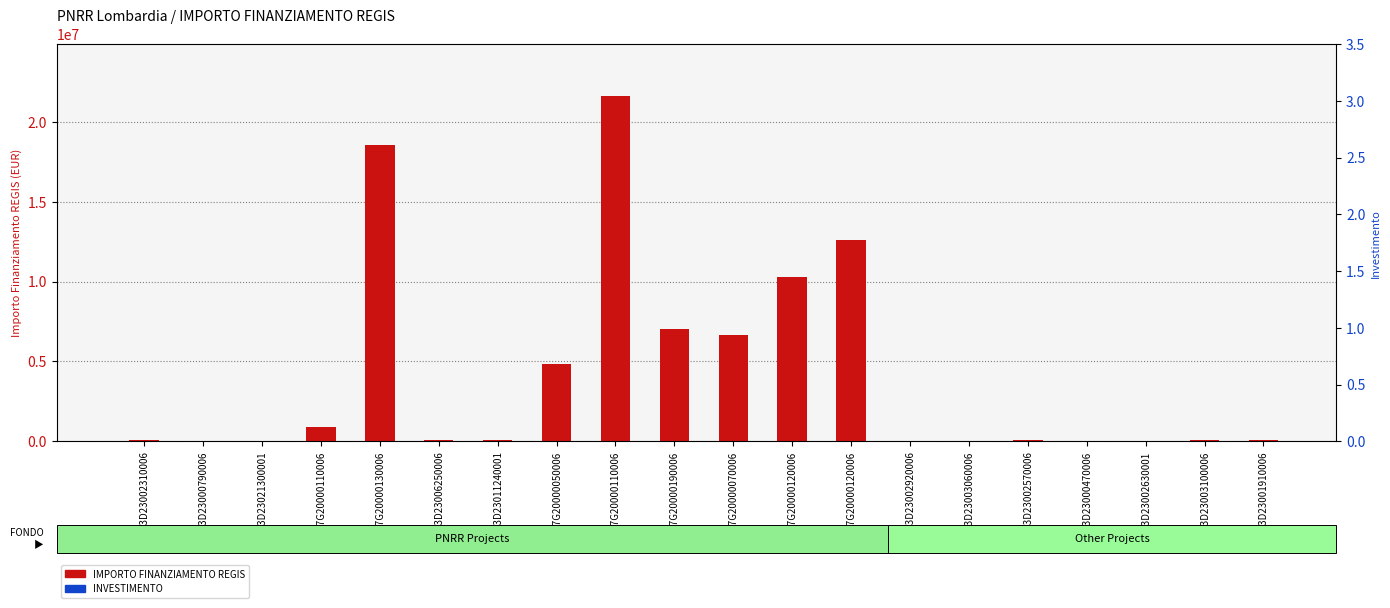

Which series has the largest Y range (max minus min)?

IMPORTO FINANZIAMENTO REGIS